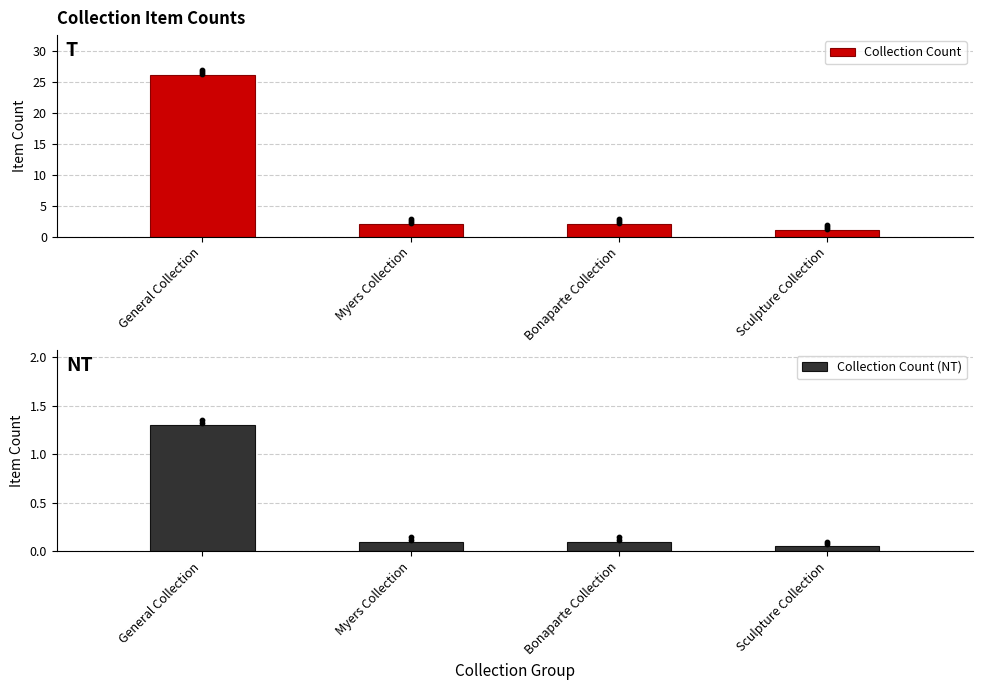

Is the value of Collection Count (NT) at Bonaparte Collection greater than the value of Collection Count at Myers Collection?

No